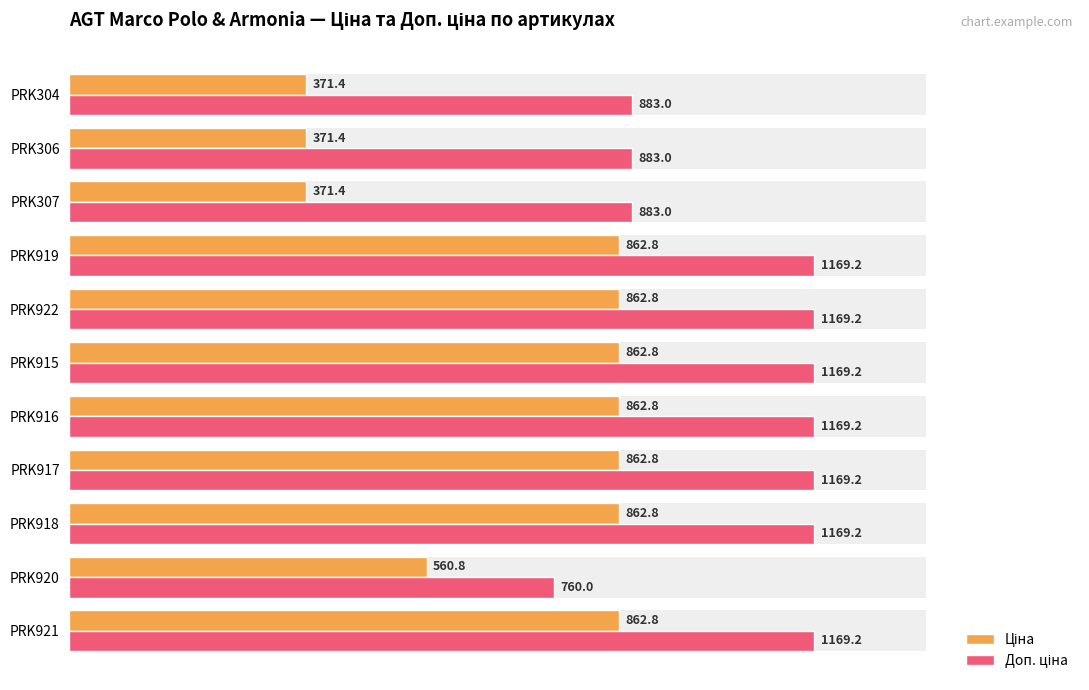

The value of Доп. ціна at PRK922 is 356.1. True or false?

False